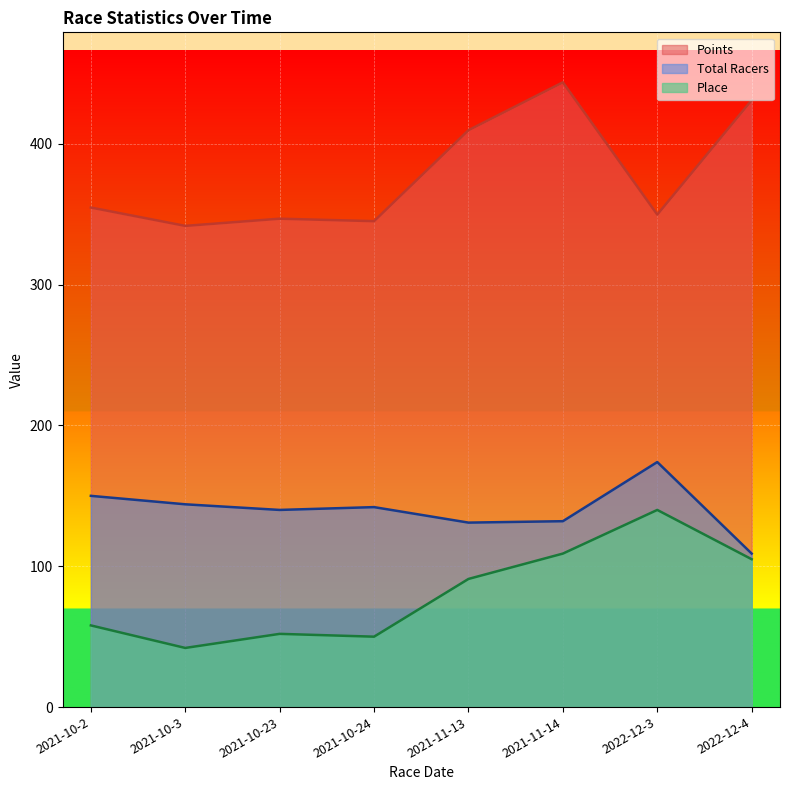

Reading left to right, transcribe all the data shown in this chart.

Place: 2021-10-2=58.0	2021-10-3=42.0	2021-10-23=52.0	2021-10-24=50.0	2021-11-13=91.0	2021-11-14=109.0	2022-12-3=140.0	2022-12-4=105.0
Total Racers: 2021-10-2=150.0	2021-10-3=144.0	2021-10-23=140.0	2021-10-24=142.0	2021-11-13=131.0	2021-11-14=132.0	2022-12-3=174.0	2022-12-4=109.0
Points: 2021-10-2=354.7	2021-10-3=341.7	2021-10-23=346.8	2021-10-24=345.1	2021-11-13=409.7	2021-11-14=443.6	2022-12-3=349.7	2022-12-4=431.0